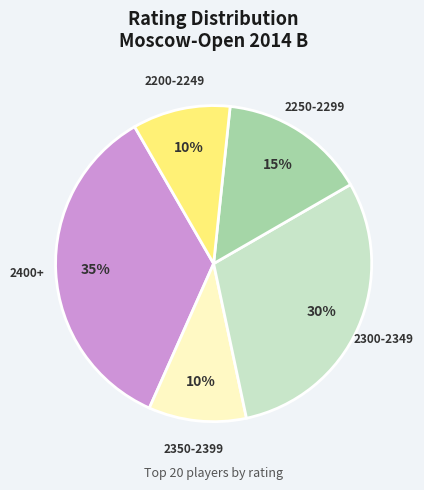

To the nearest percent, what is the average slice percentage?

20%